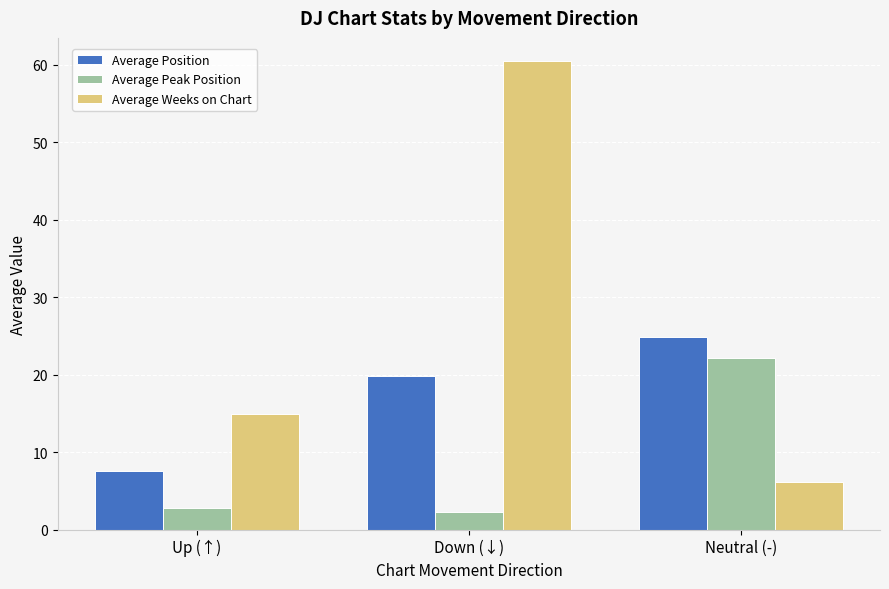

What are all the series names shown in the legend?

Average Position, Average Peak Position, Average Weeks on Chart